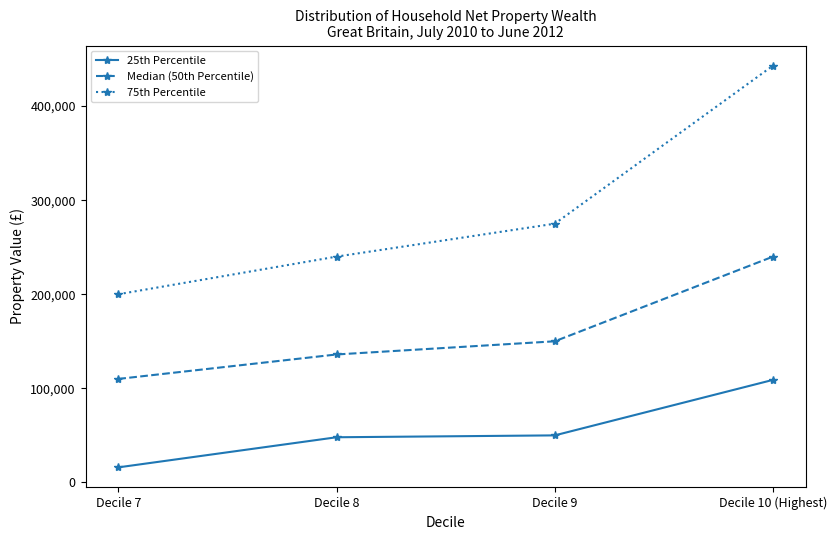

True or false: Median (50th Percentile) has more than 2 points higher than both neighbors.

False